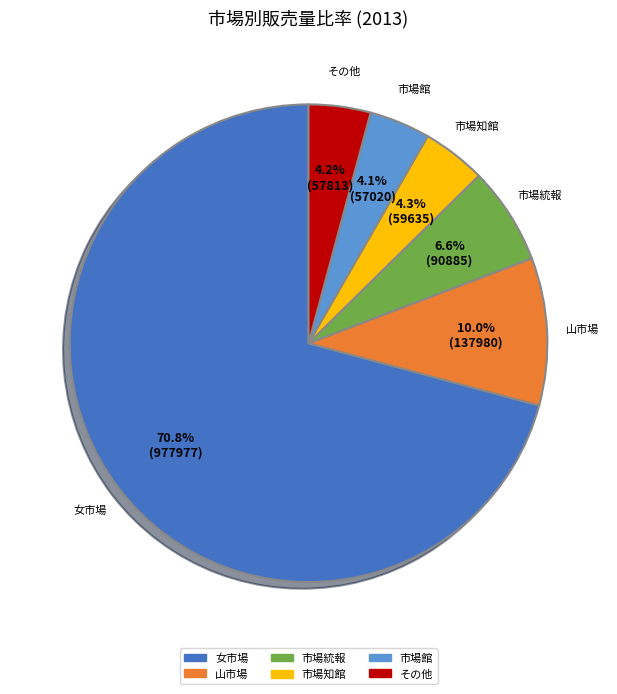

How many slices are in this pie chart?

6